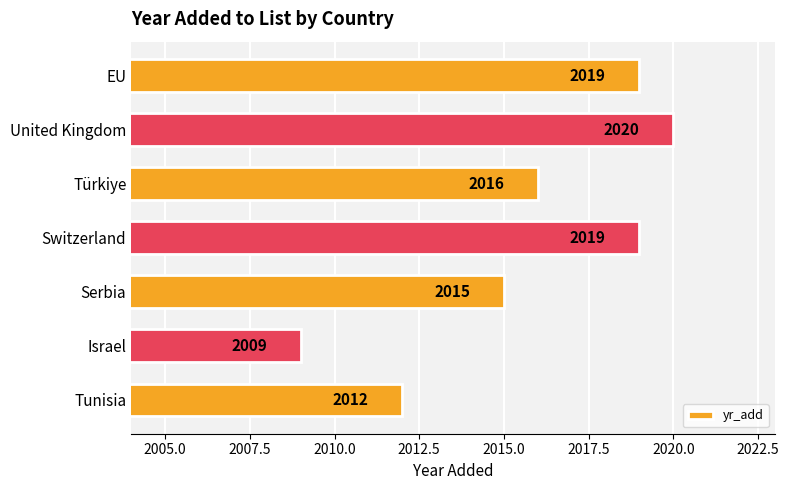

What is the difference between the values at EU and Türkiye?

3